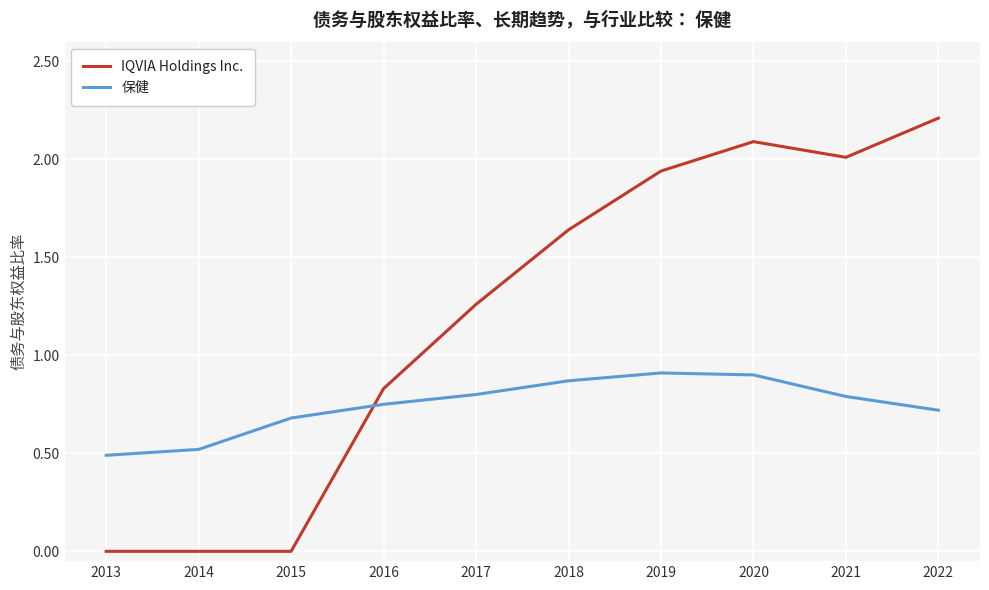

How many series are shown in this chart?

2